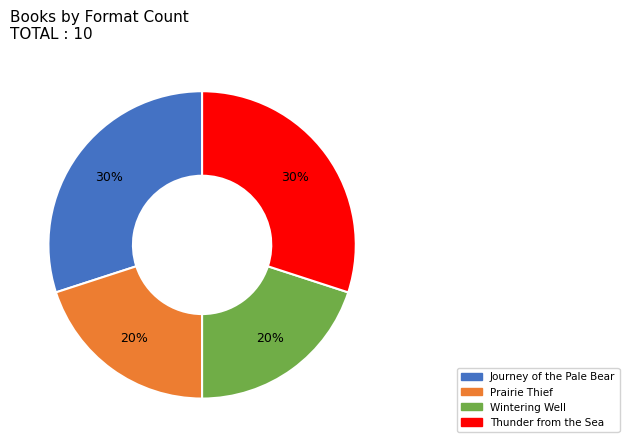

True or false: Prairie Thief accounts for 14% of the total.

False